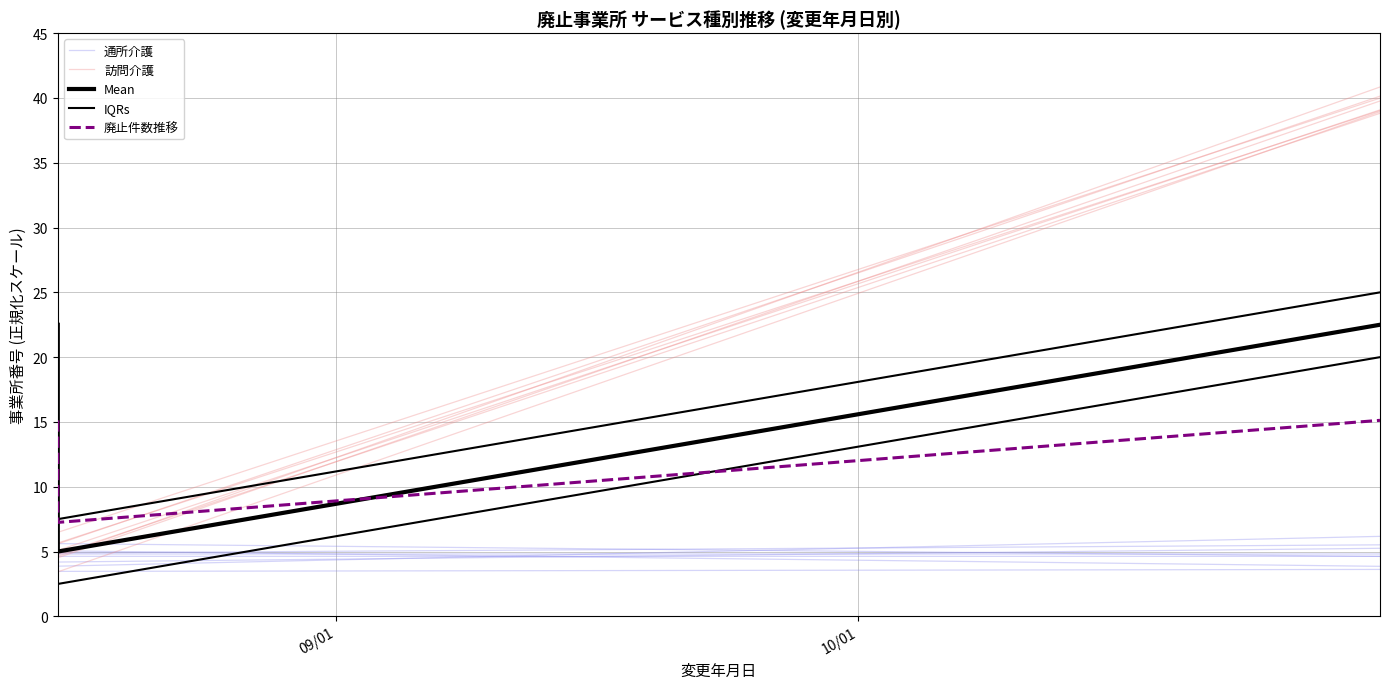

Which series has the largest total across all categories?

訪問介護